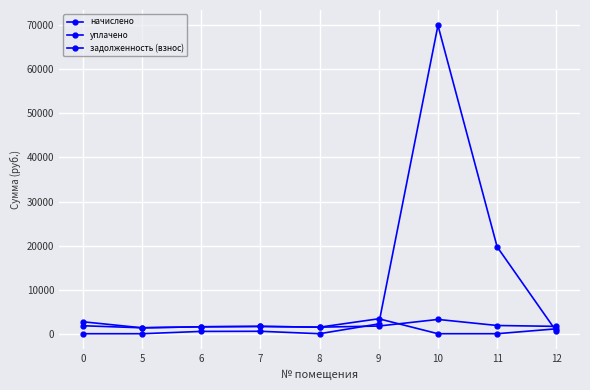

Which series has the largest range (max minus min)?

задолженность (взнос)